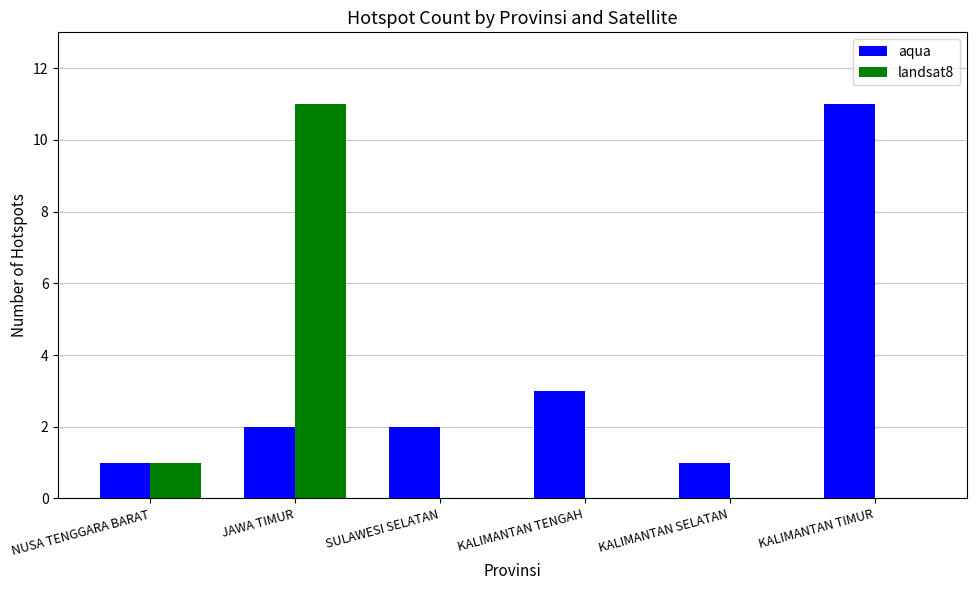

Reading left to right, what are all the values shown in this chart?

aqua: 1	2	2	3	1	11
landsat8: 1	11	0	0	0	0